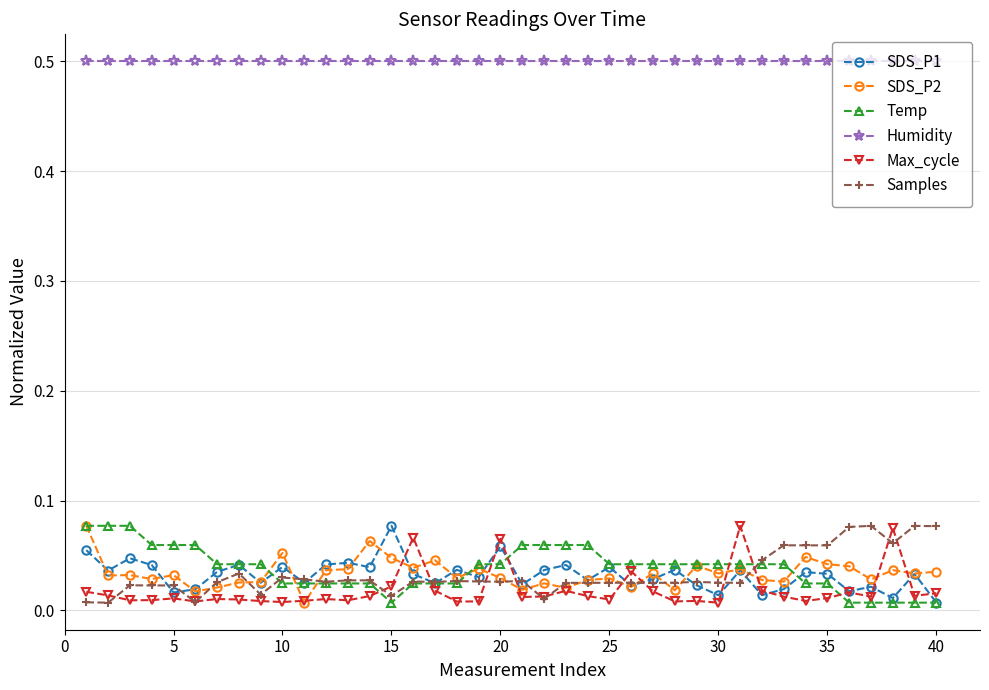

Which series has the largest total across all categories?

Humidity